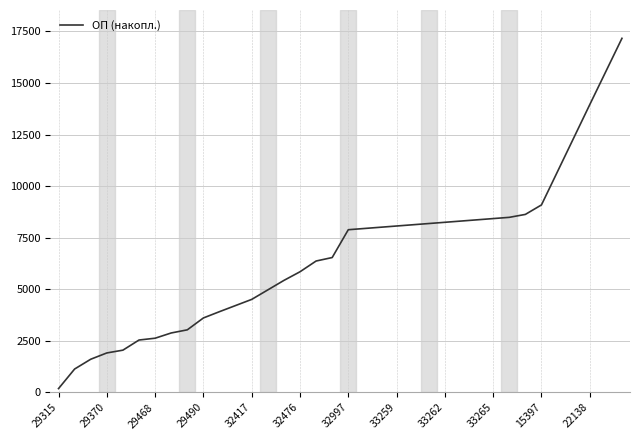

Where does the data first go above 7886?

19